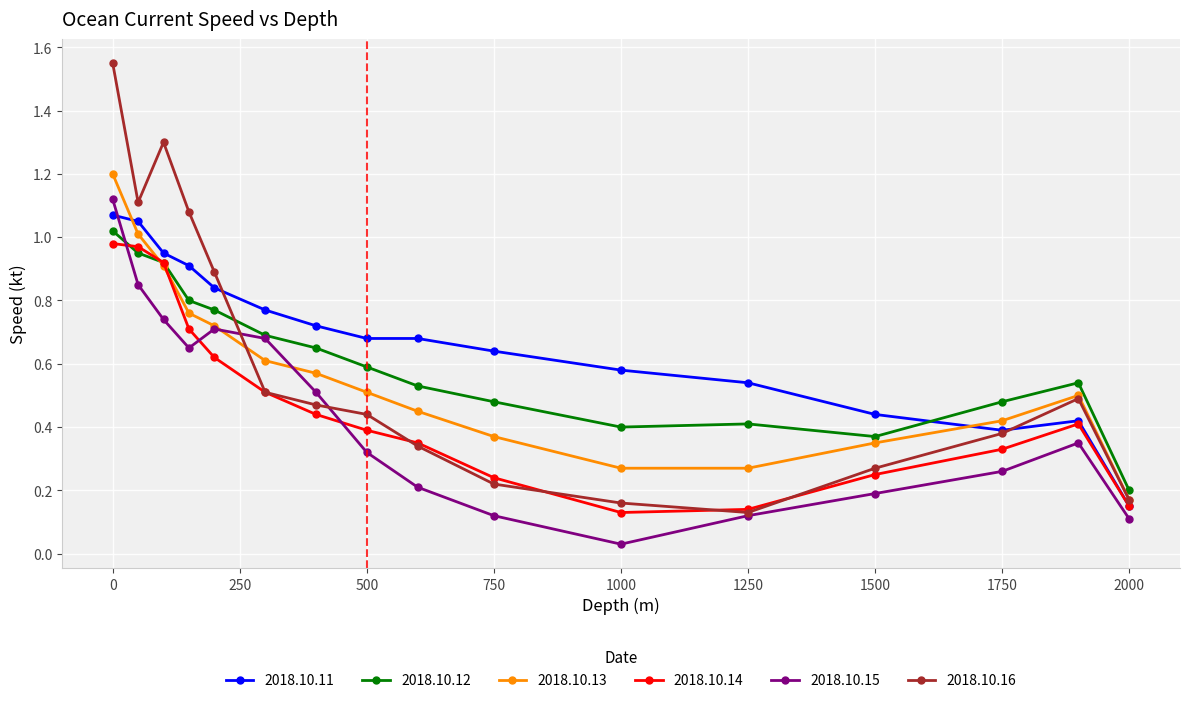

True or false: 2018.10.11 has more than 2 interior local peaks.

False